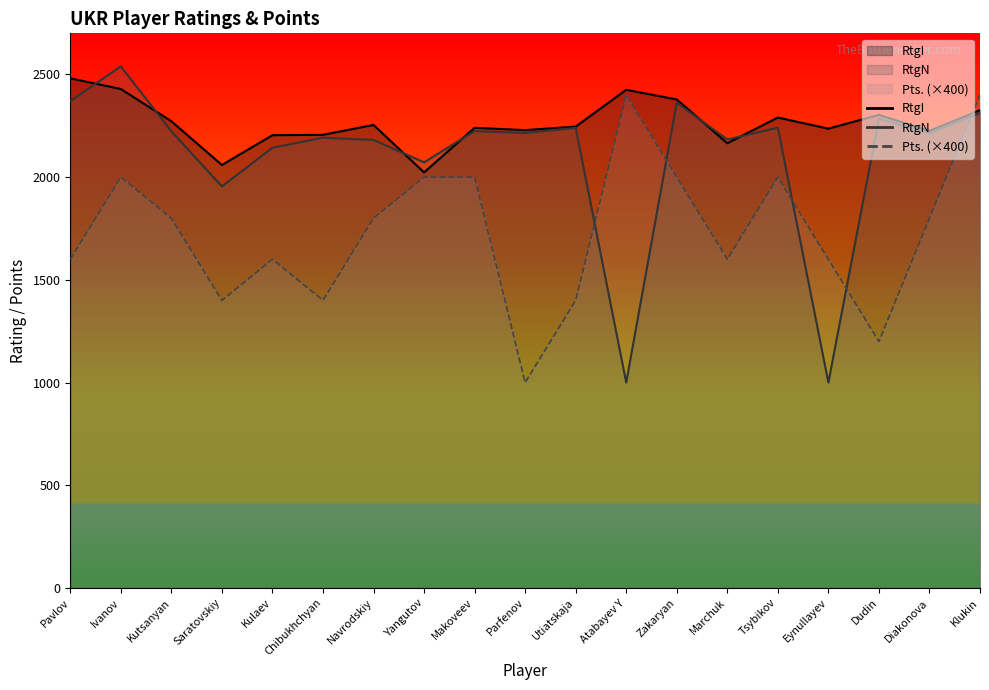

Between which two adjacent categories do Pts. and RtgN first intersect?

Utiatskaja and Atabayev Y